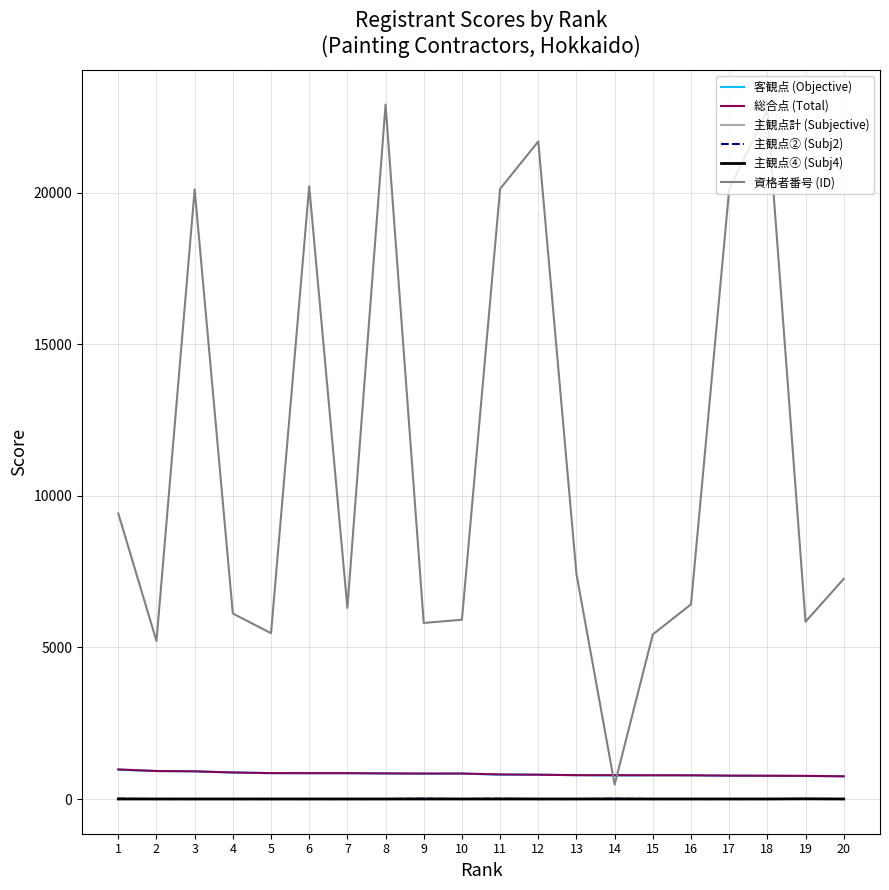

What is the highest value of the 客観点 (Objective) series?

966